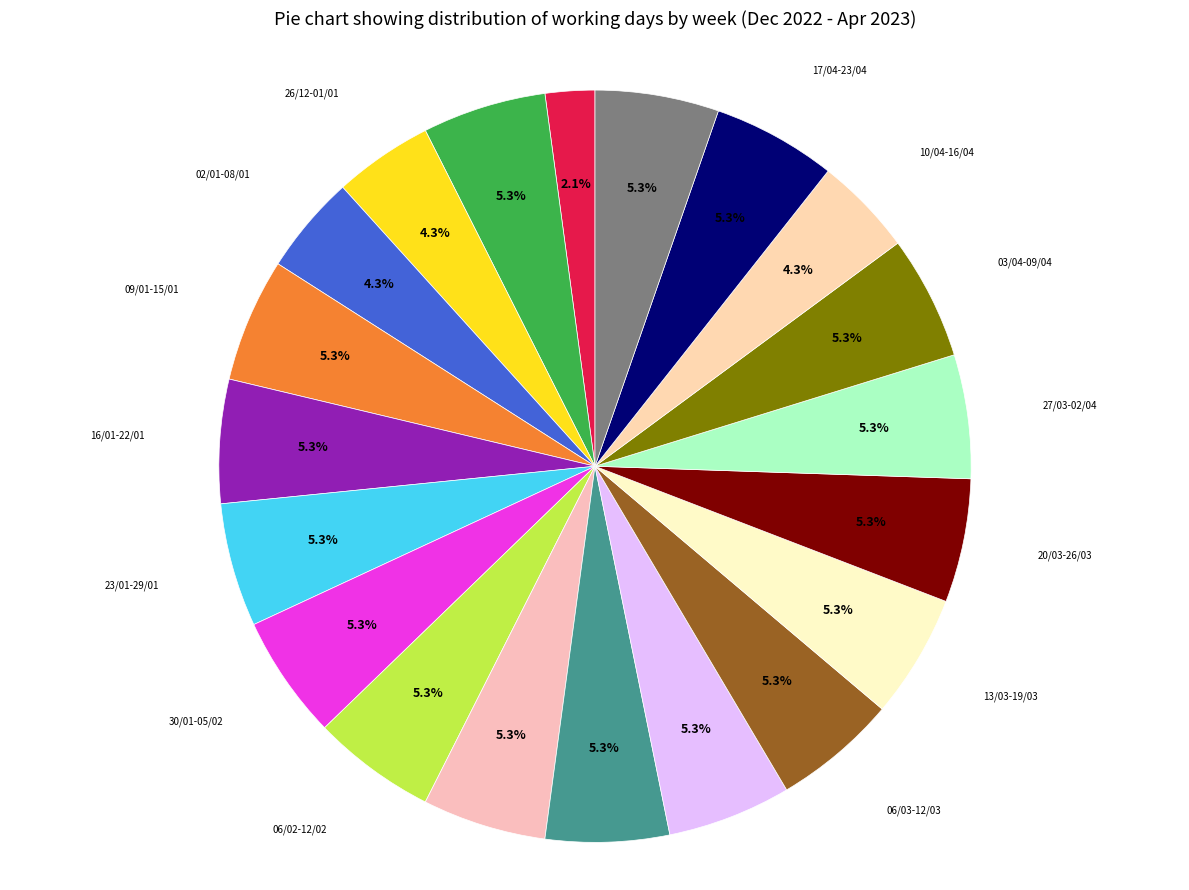

Which slice is the smallest?

15/12-18/12